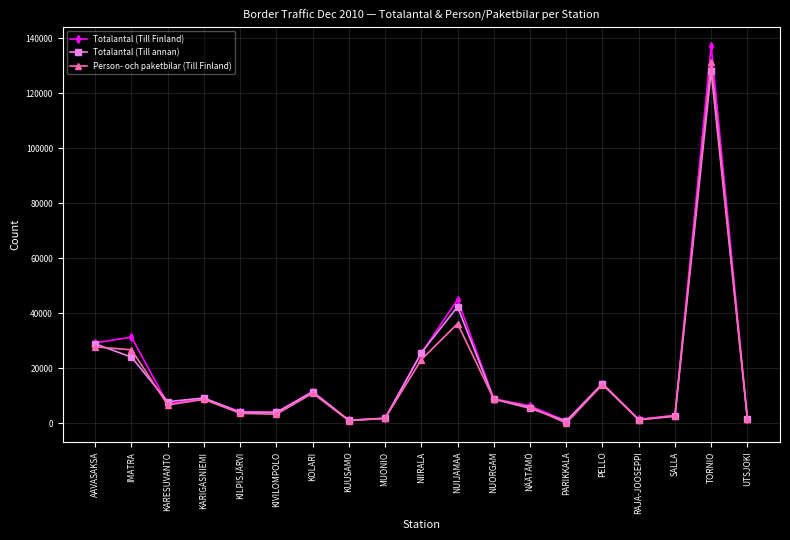

What is the maximum value shown in the chart?

137179